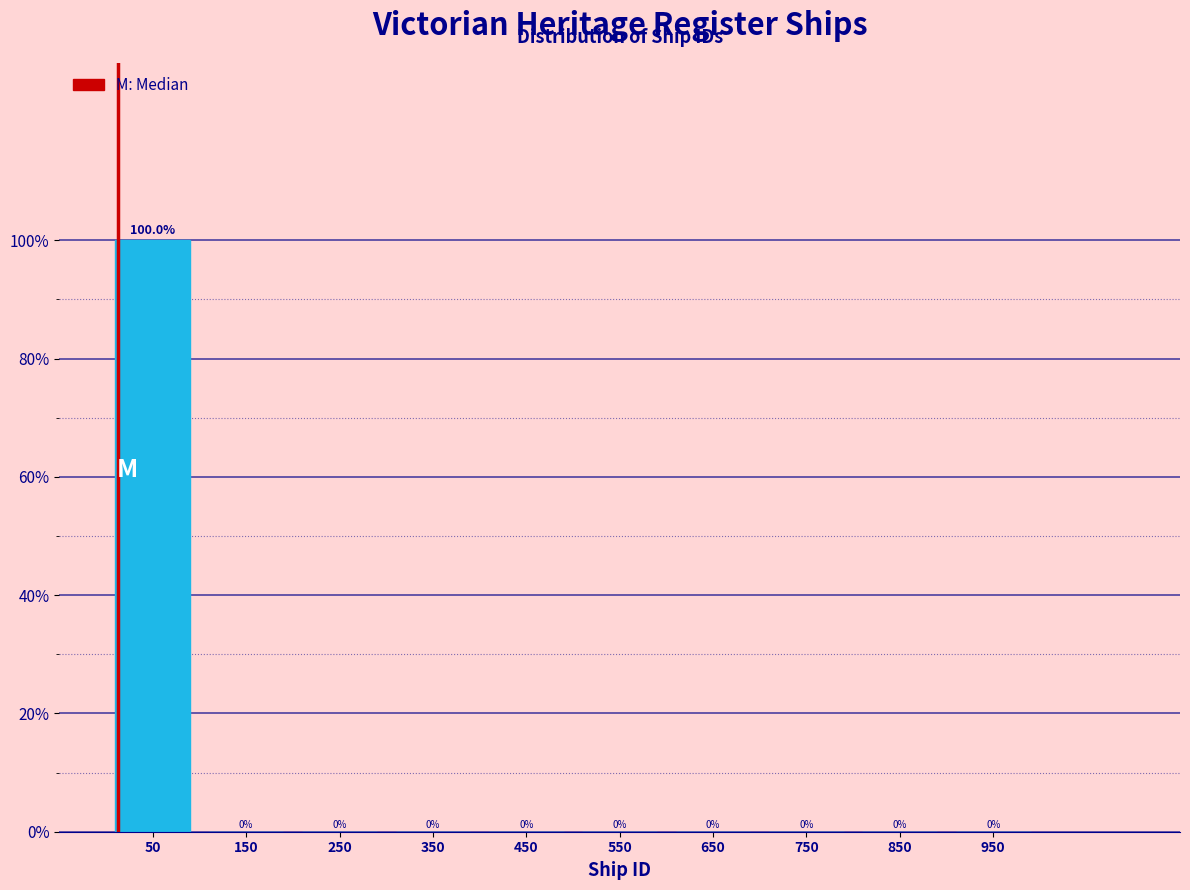

What is the height of the bar covering 0 to 100 on the x-axis?

100.0